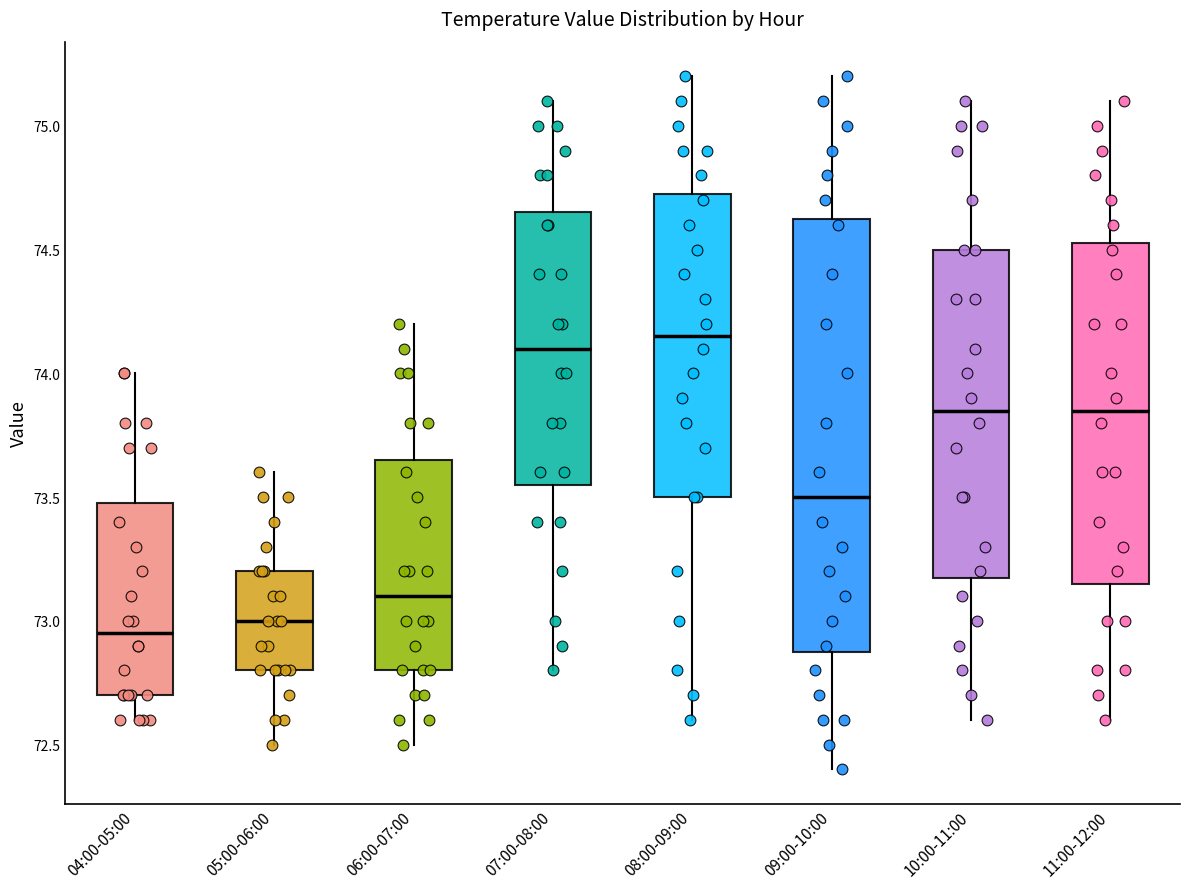

Where is the upper edge of the box for 04:00-05:00 on the y-axis? The values are not printed on the chart, so give them approximately, as read against the axis.

73.50